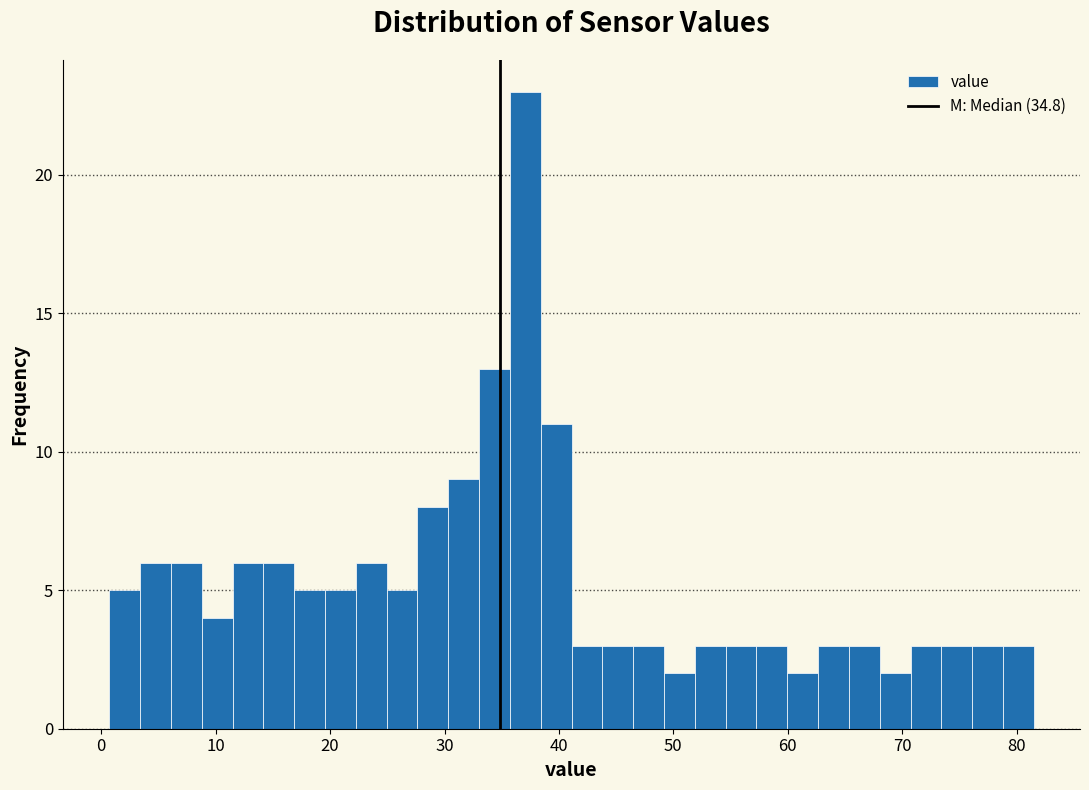

Around what value on the x-axis is the tallest bar? Give the approximate position of its centre, as read against the axis.

37